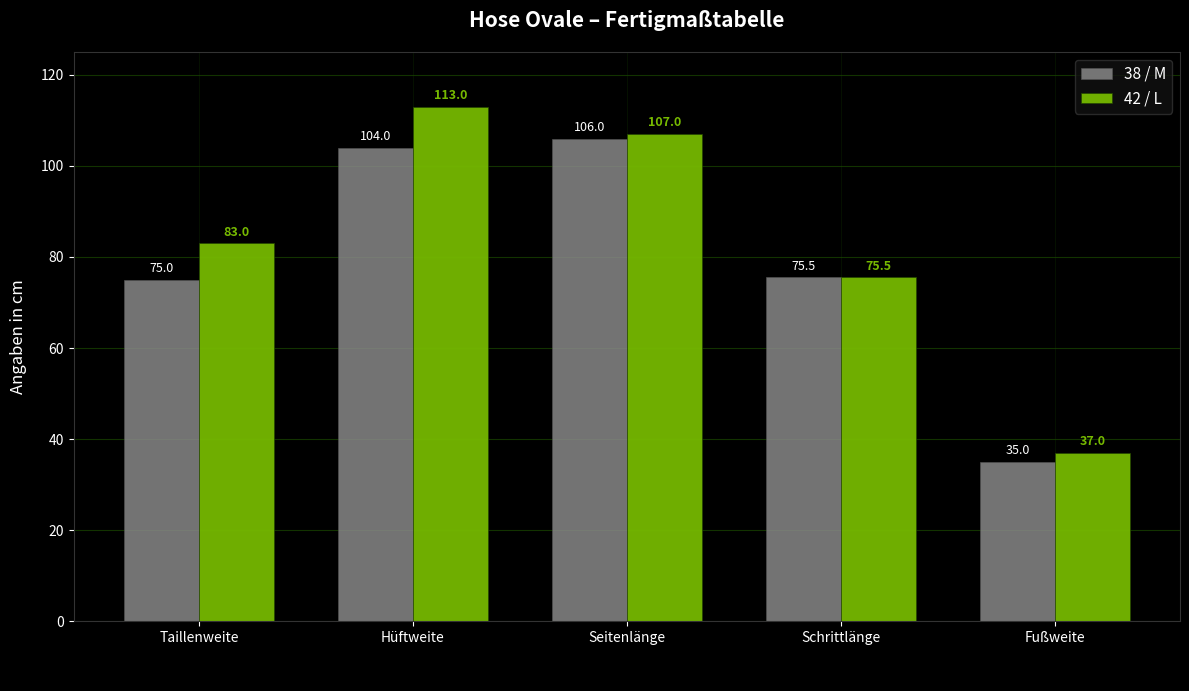

What is the spread (max minus min) of values at Seitenlänge?

1.0